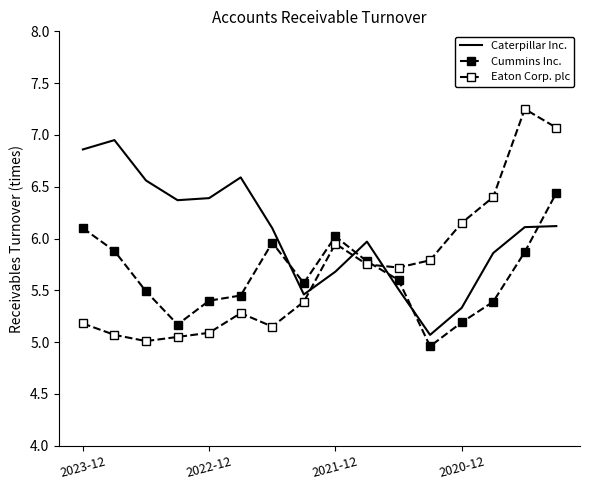

Rank the series by their maximum value, from highest to lowest.

Eaton Corp. plc, Caterpillar Inc., Cummins Inc.